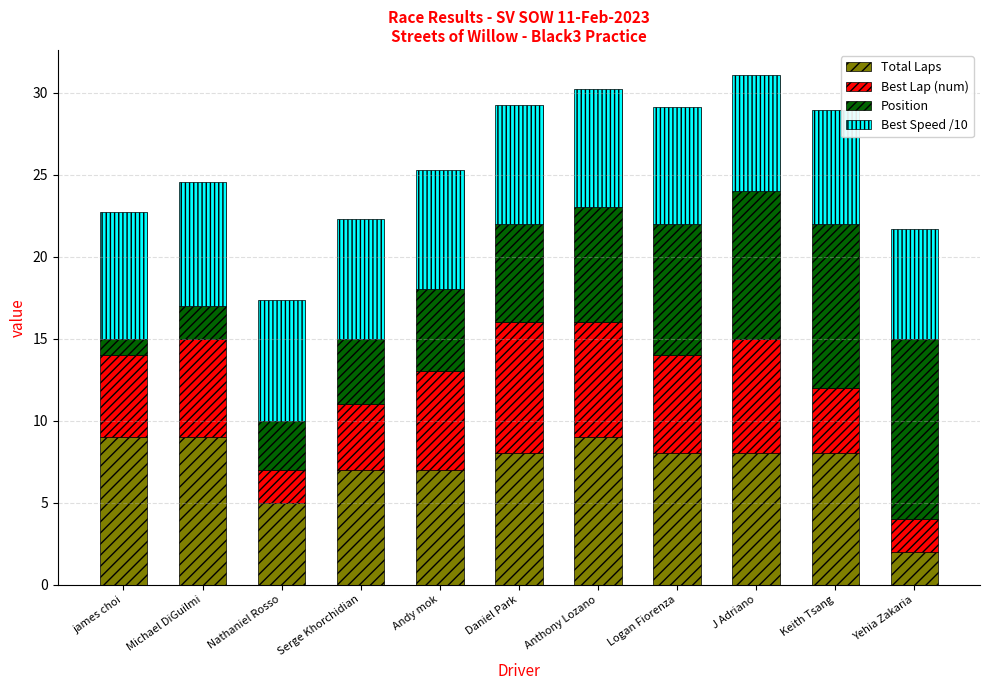

True or false: Total Laps has a value of 2.0 at Yehia Zakaria.

True